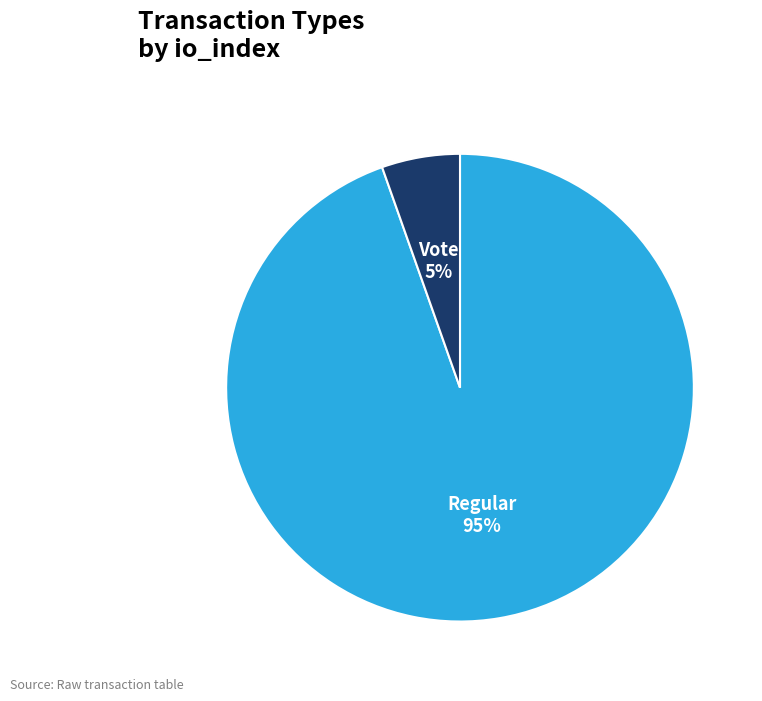

How many segments does this pie chart have?

2